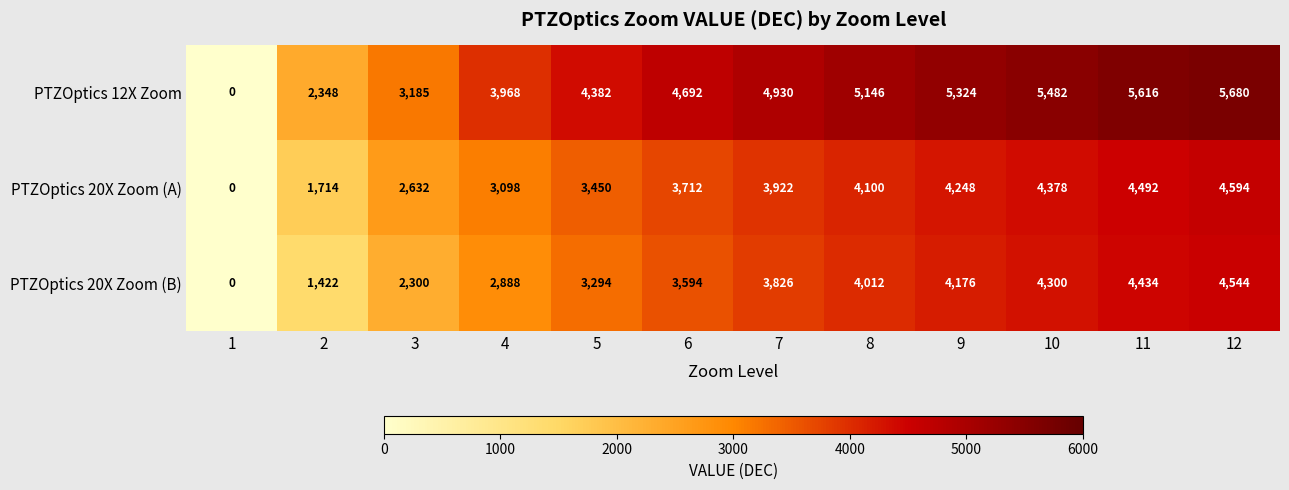

At which label is PTZOptics 20X Zoom (B) closest to 2272?

3